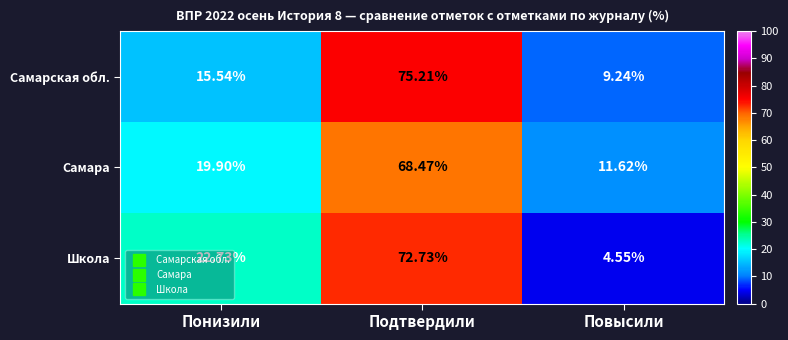

What is the maximum value shown in the chart?

75.2